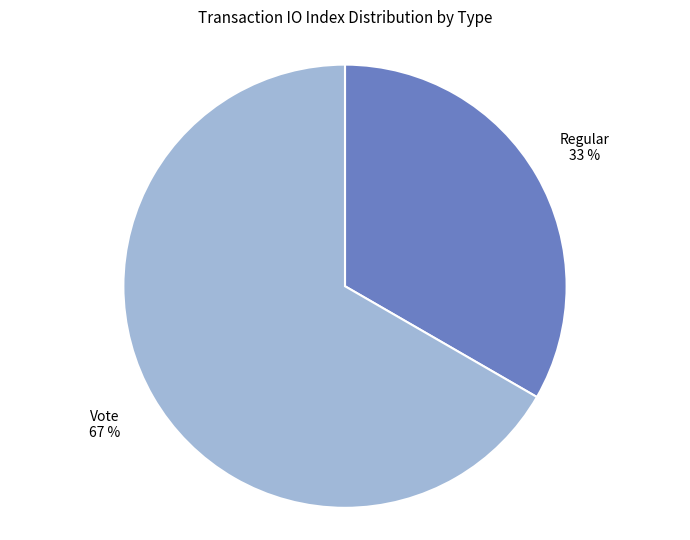

The Regular slice represents 33% of the pie. True or false?

True